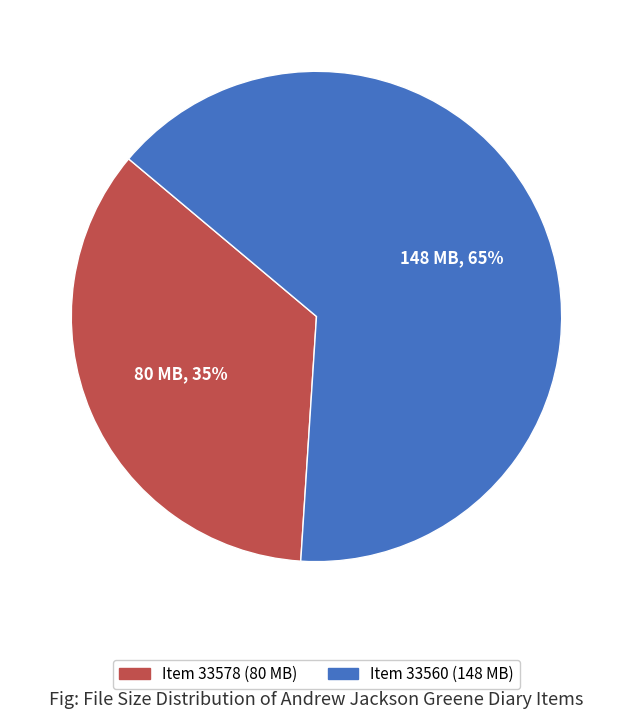

Is there a majority slice in this chart?

Yes